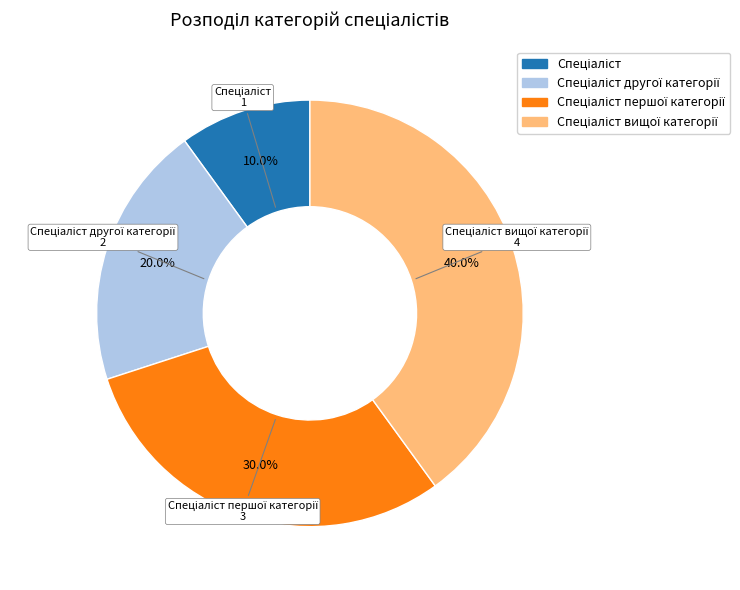

Count the number of slices in the pie.

4